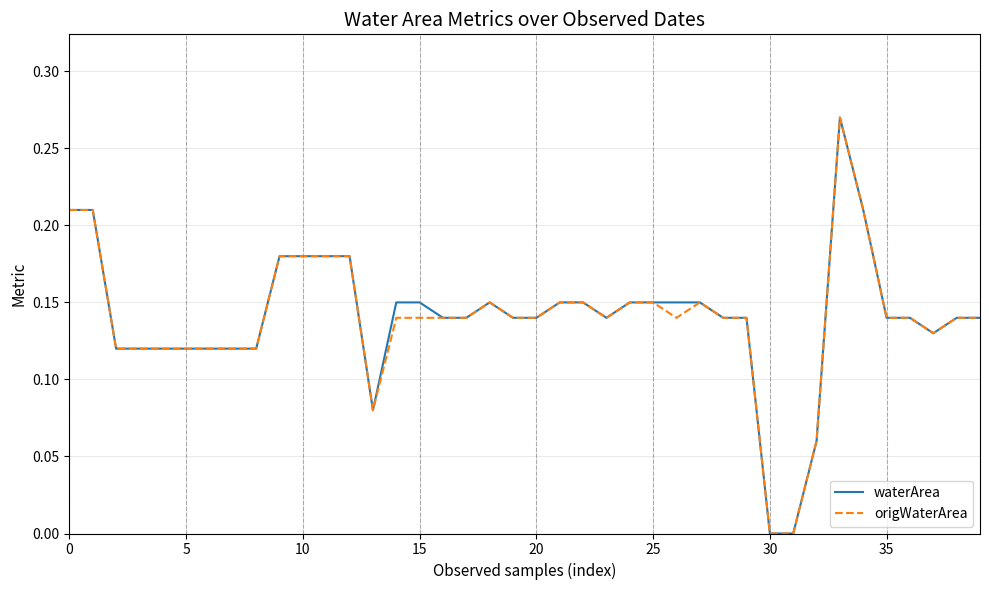

True or false: origWaterArea and waterArea intersect in this chart.

False